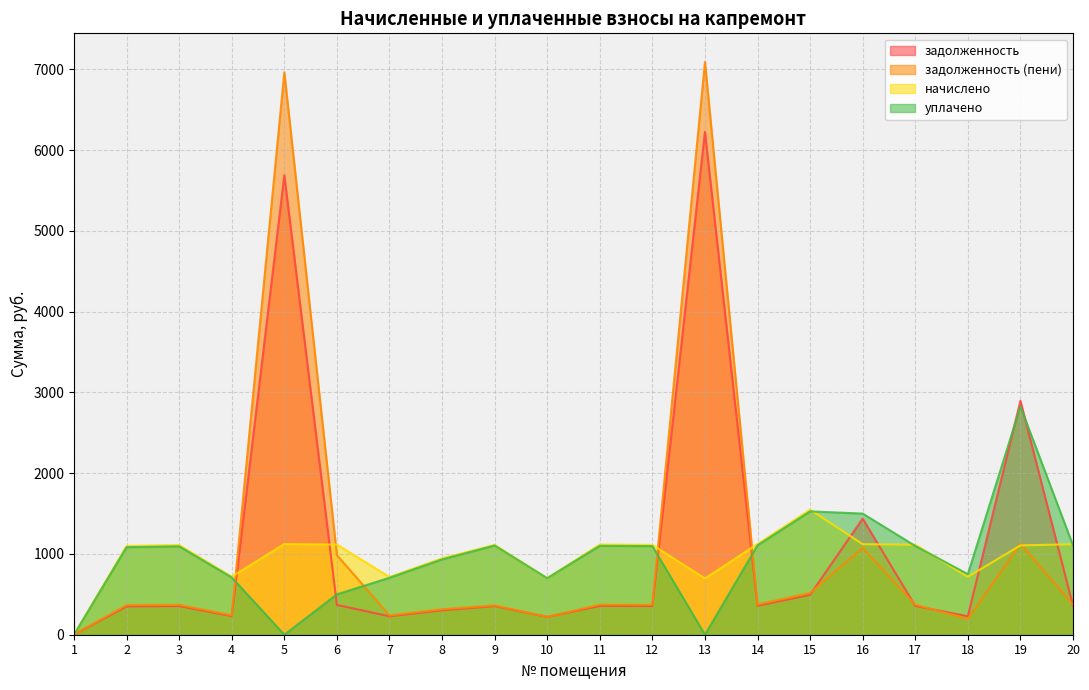

Between 20 and 14, which is larger?

14